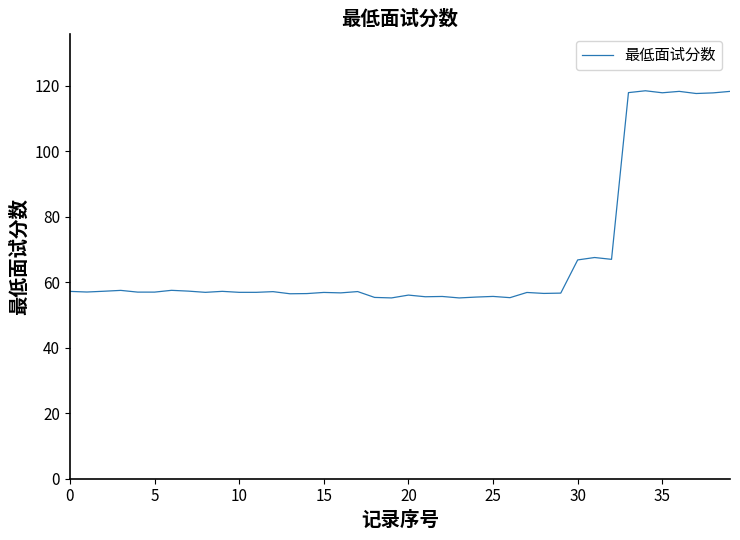

What is the difference between the maximum and minimum values?

63.3